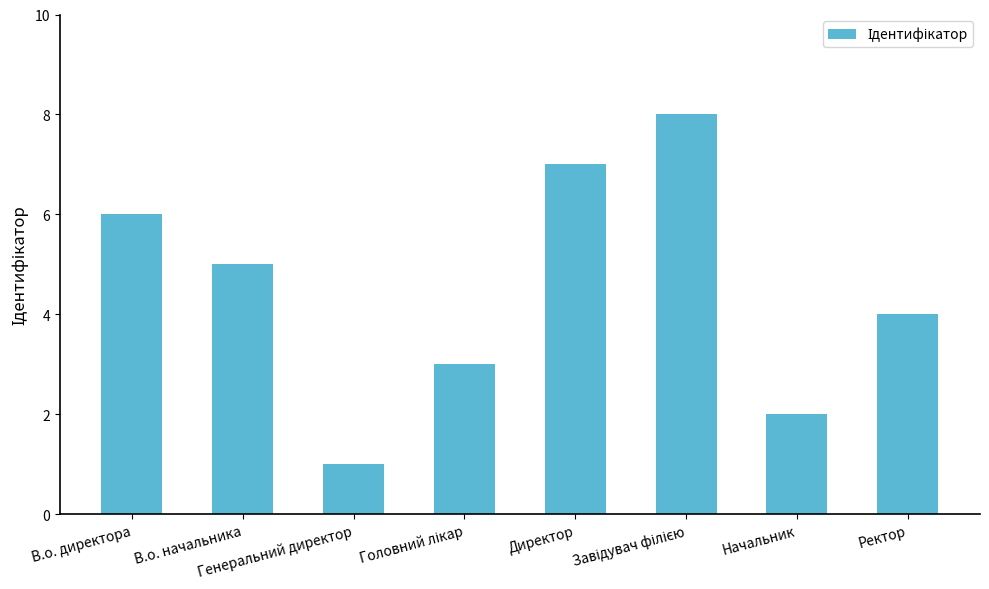

What is the value of the 3rd bar from the left?

1